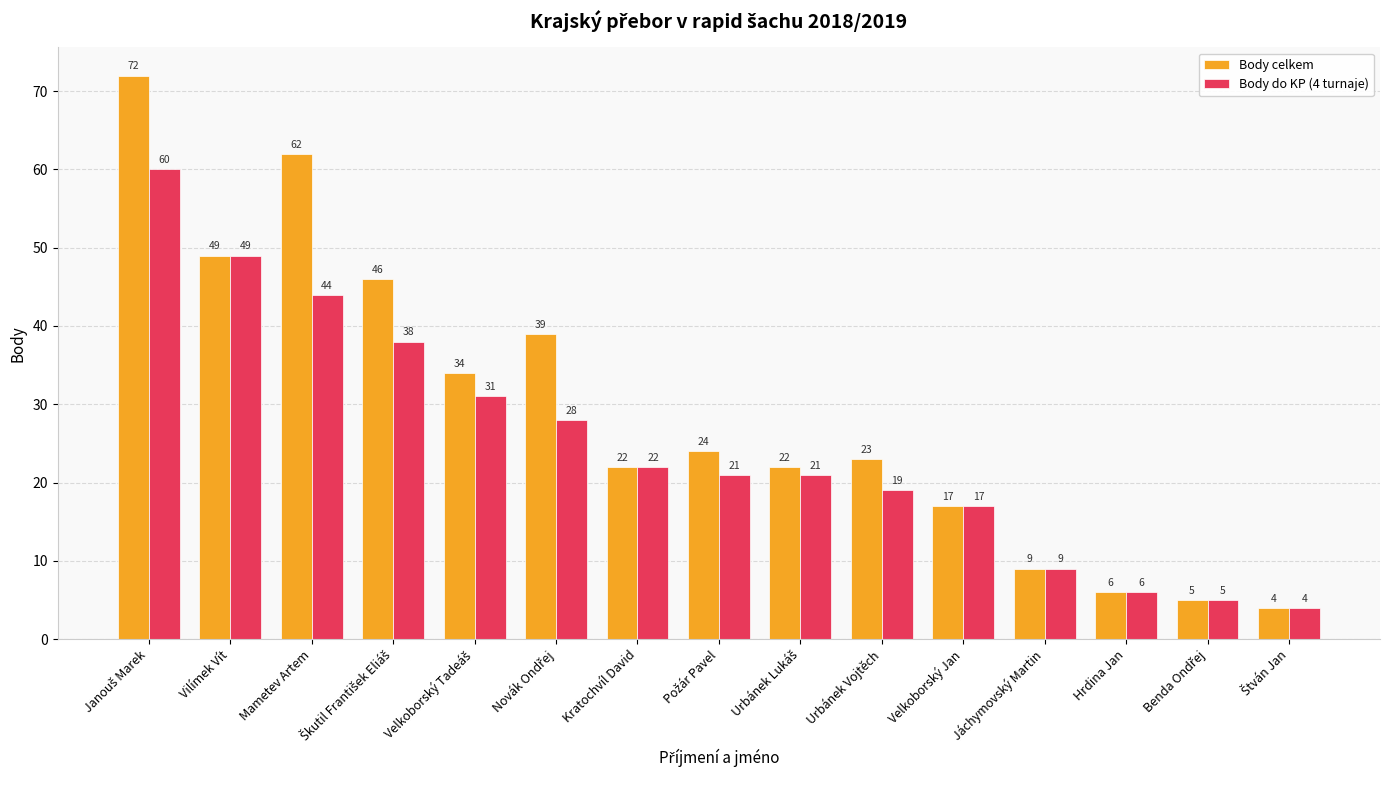

How many data points does each series have?

15